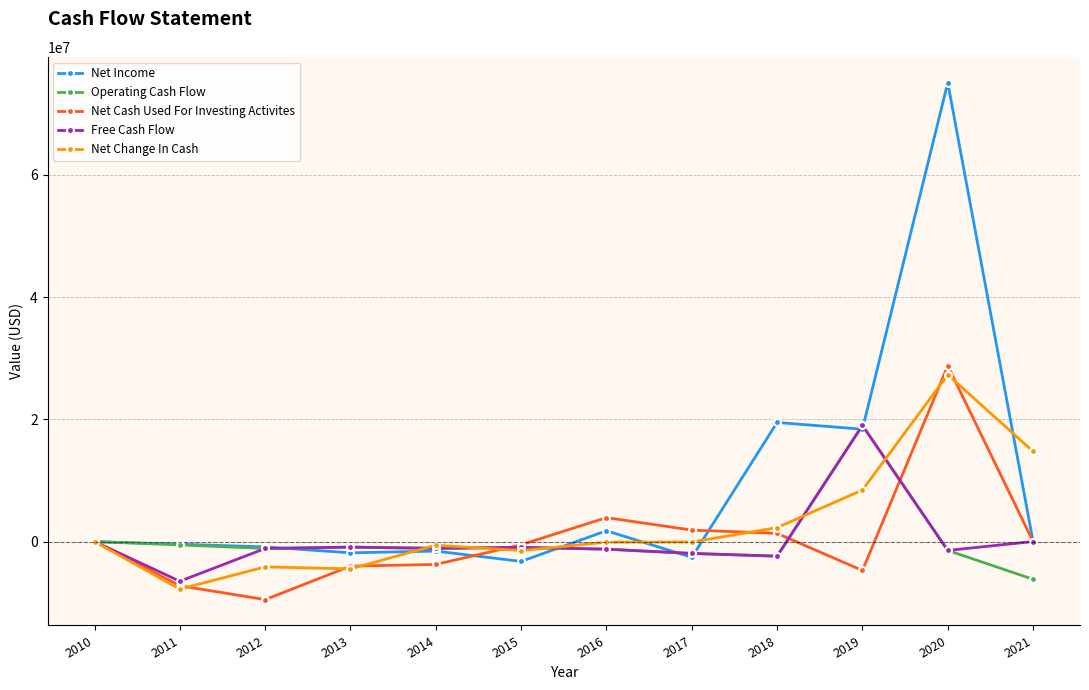

How many series are shown in this chart?

5